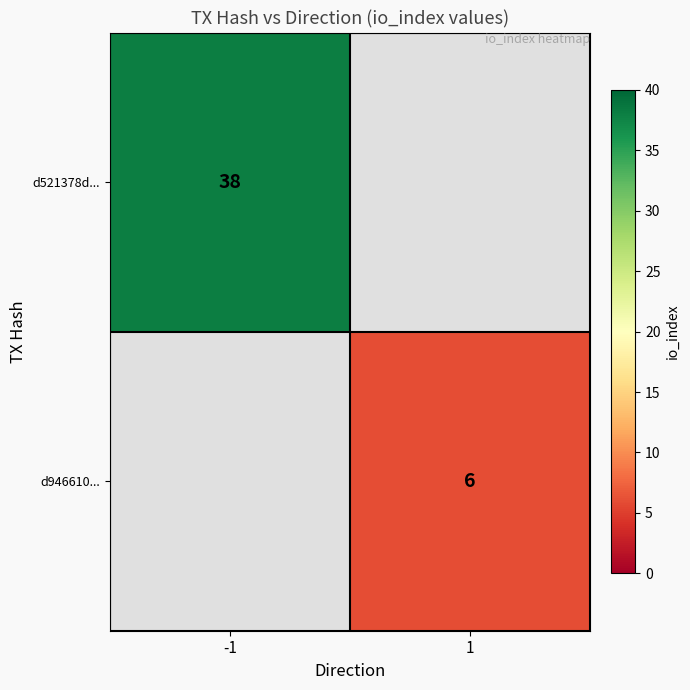

True or false: d946610... has a value of 6 at 1.

True